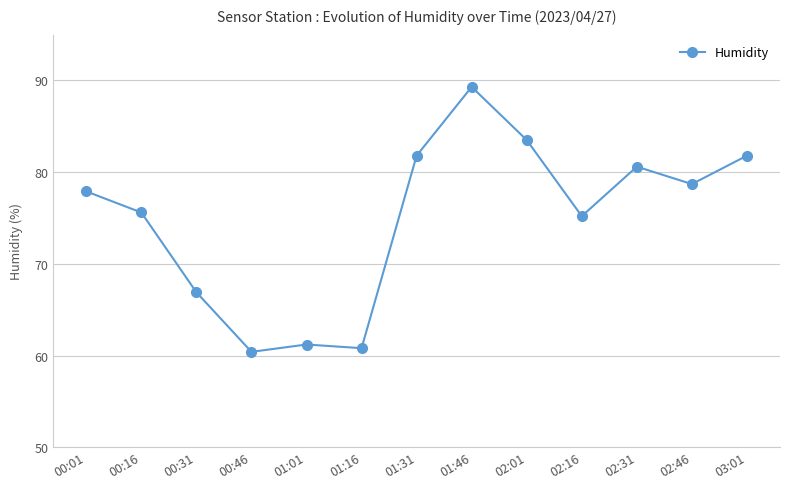

What is the change in value from 01:31 to 01:46?

+7.5